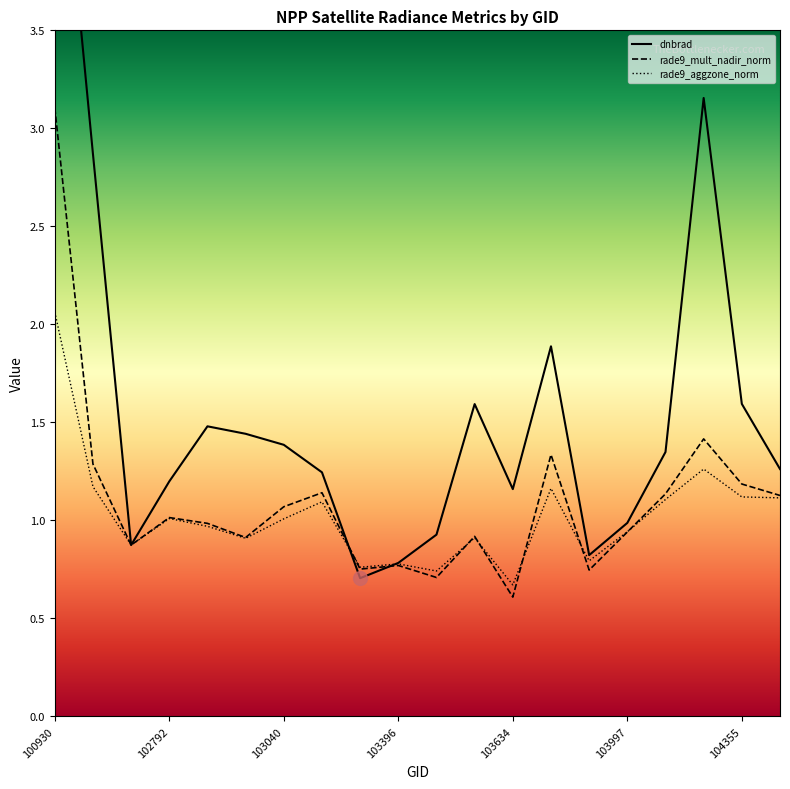

Is it true that rade9_aggzone_norm equals 1.1 at 19?

True